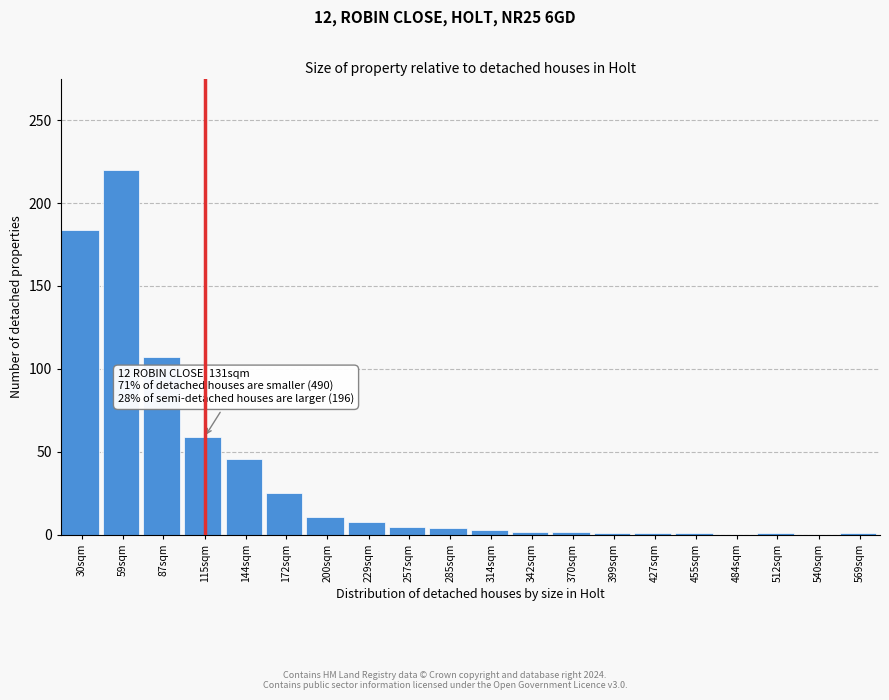

At which category does the chart reach its peak across all series?

59sqm